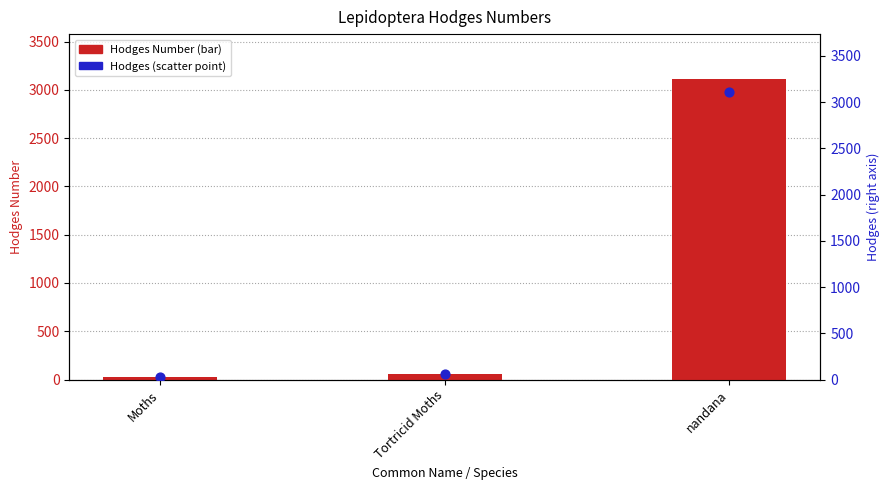

Which series reaches the minimum Y coordinate?

Hodges Number